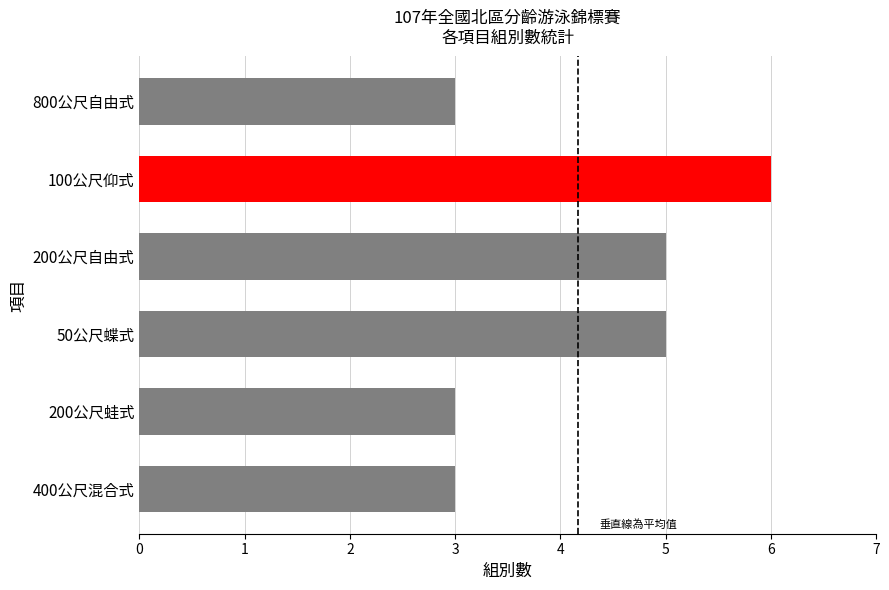

What value does the data have at 50公尺蝶式?

5